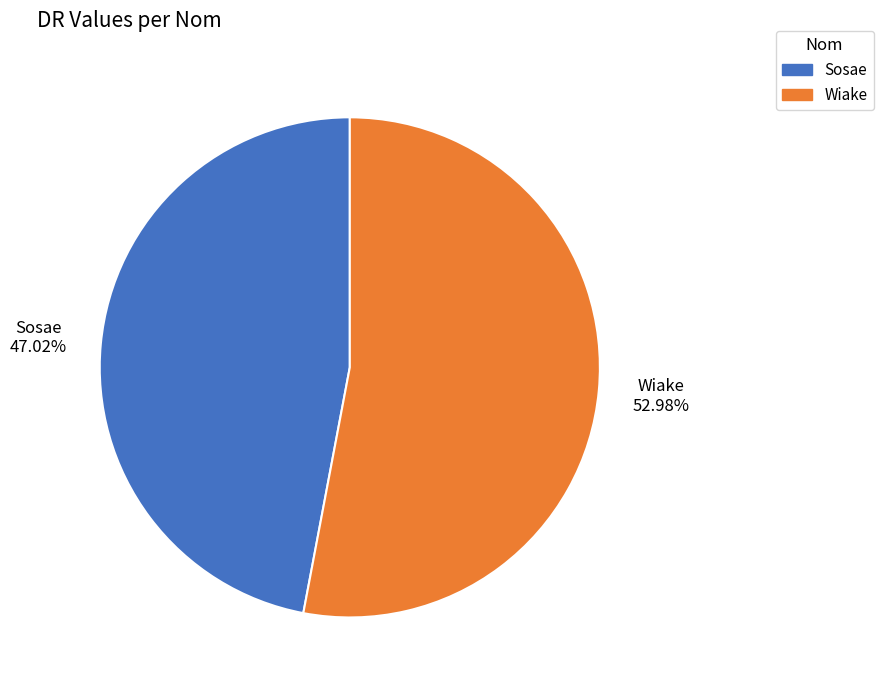

Which category has the smallest portion of the pie?

Sosae